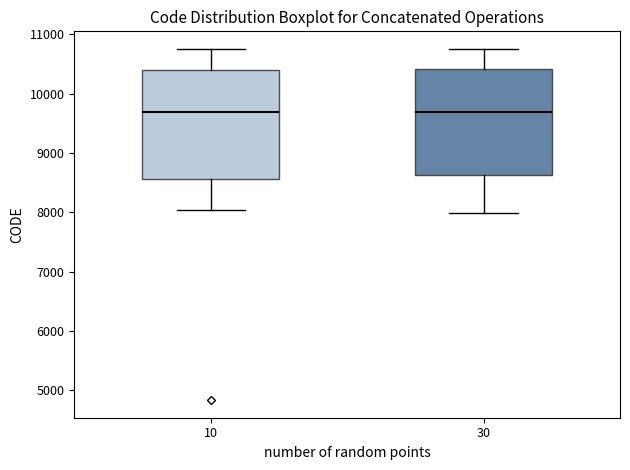

Reading left to right, transcribe this box plot: for each box, give where its median line is, the range the box spans, and where its two whiskers end, as read against the y-axis. The values are not printed on the chart, so give them approximately, as read against the axis.

10: median 9700, box 8600 to 10400, whiskers 8000 to 10800
30: median 9700, box 8600 to 10400, whiskers 8000 to 10800